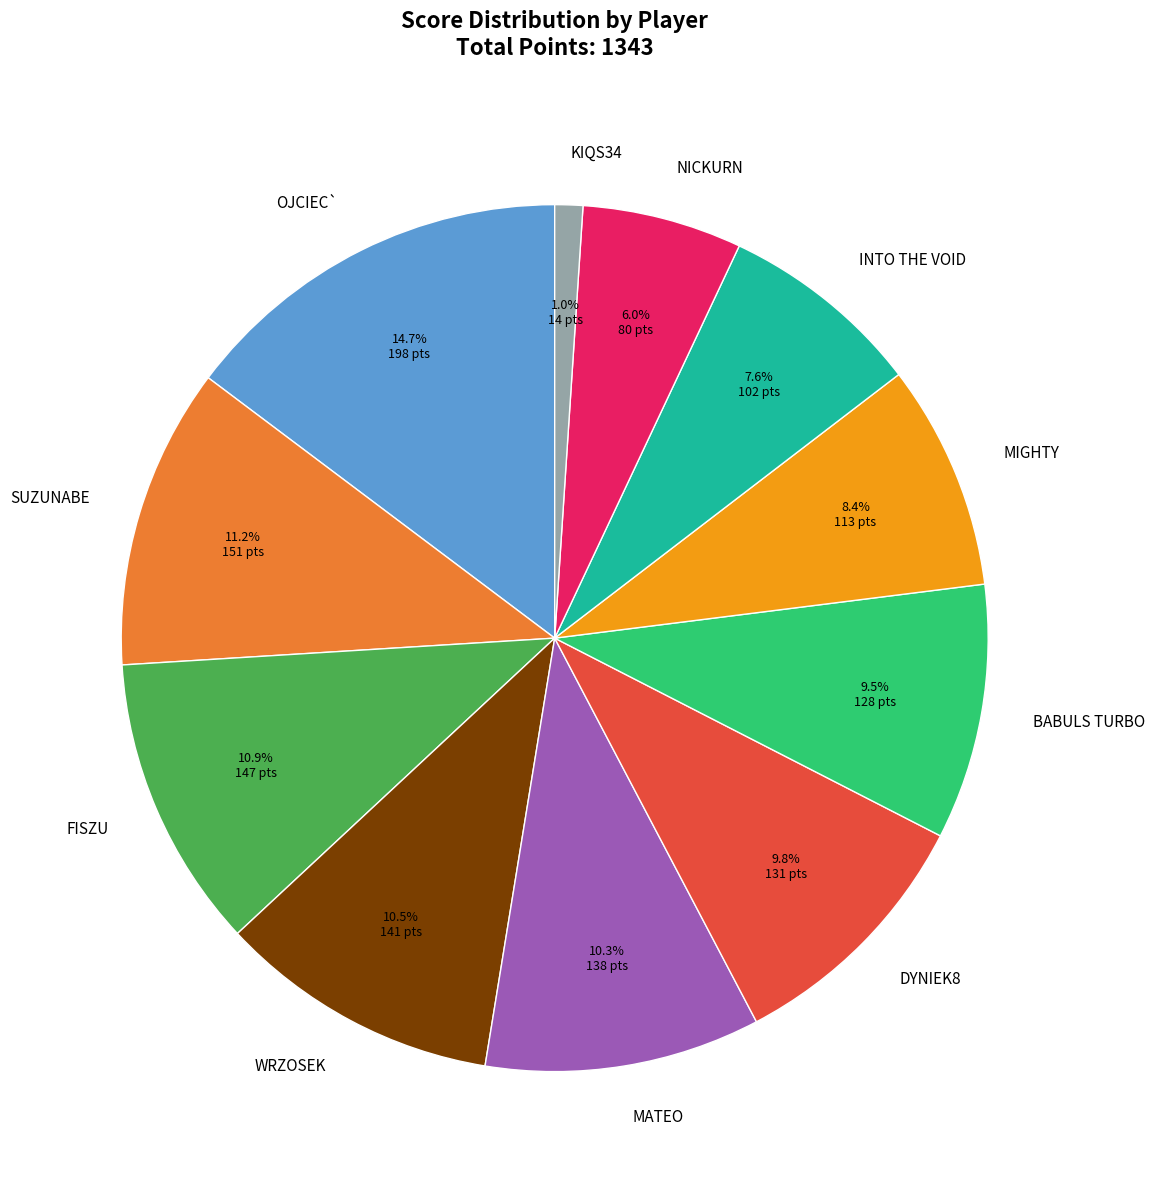

Is the sum of MIGHTY and FISZU greater than half?

No